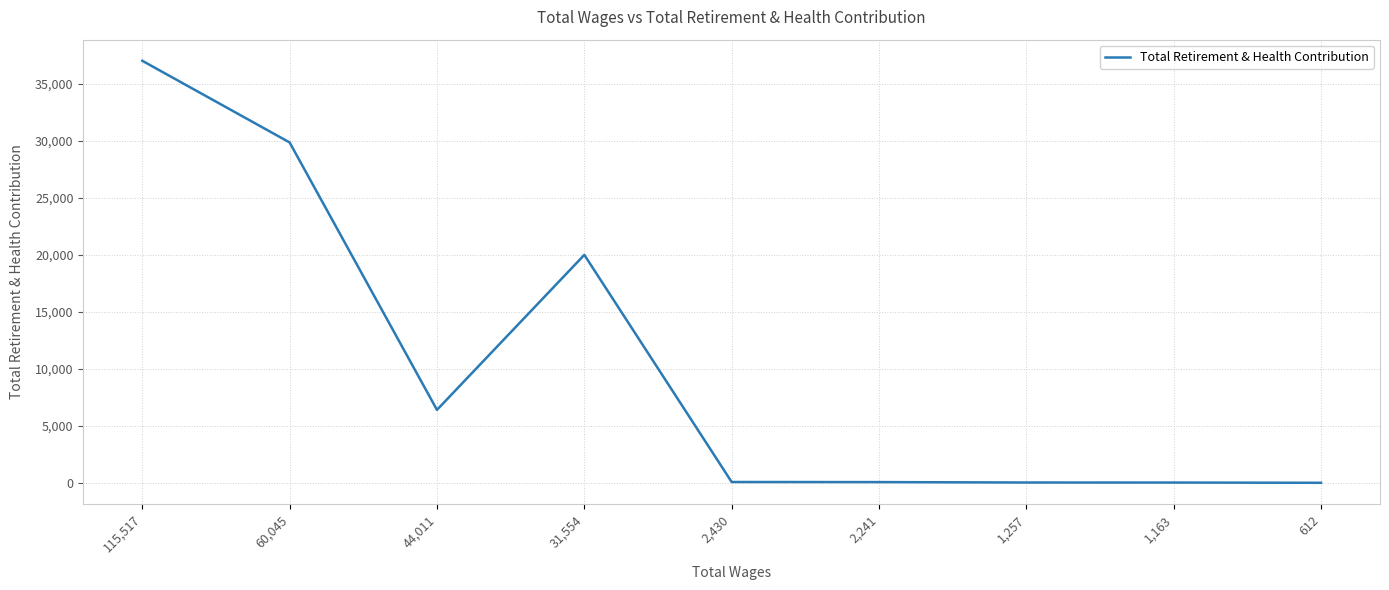

What is the change in value from 31,554 to 2,430?

-19913